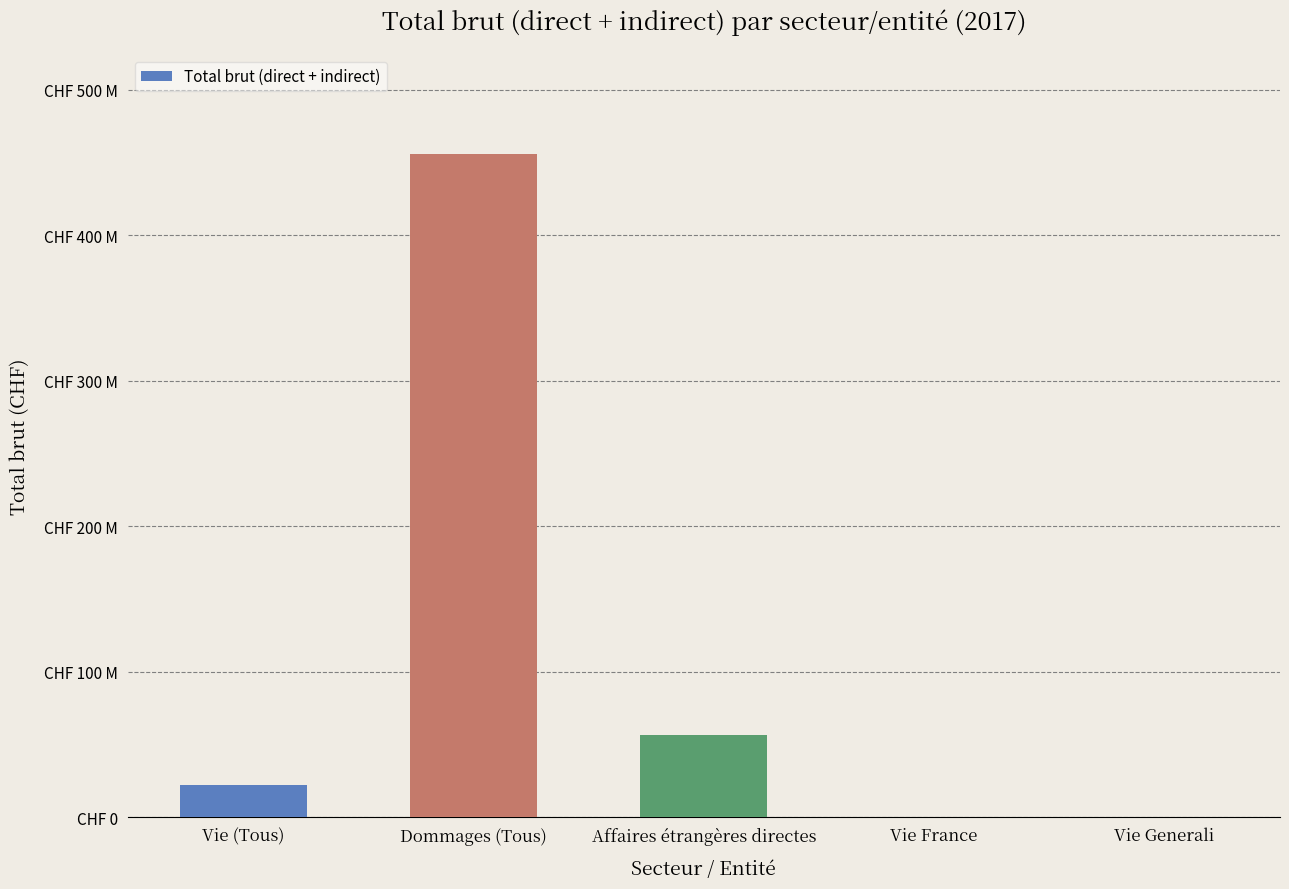

Rank the categories by value from highest to lowest.

Dommages (Tous), Affaires étrangères directes, Vie (Tous), Vie Generali, Vie France